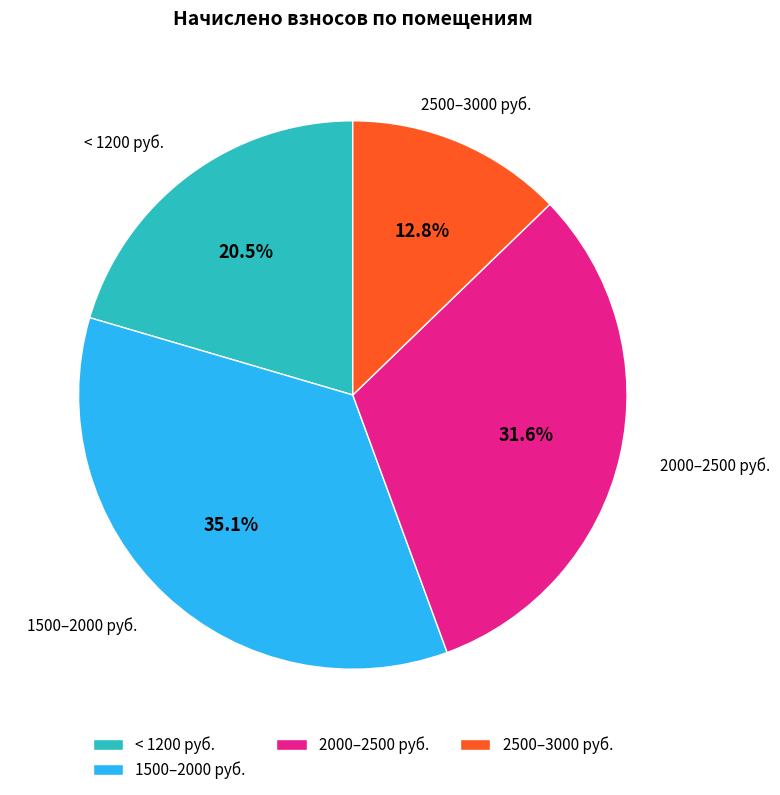

Which slice is the largest?

1500–2000 руб.